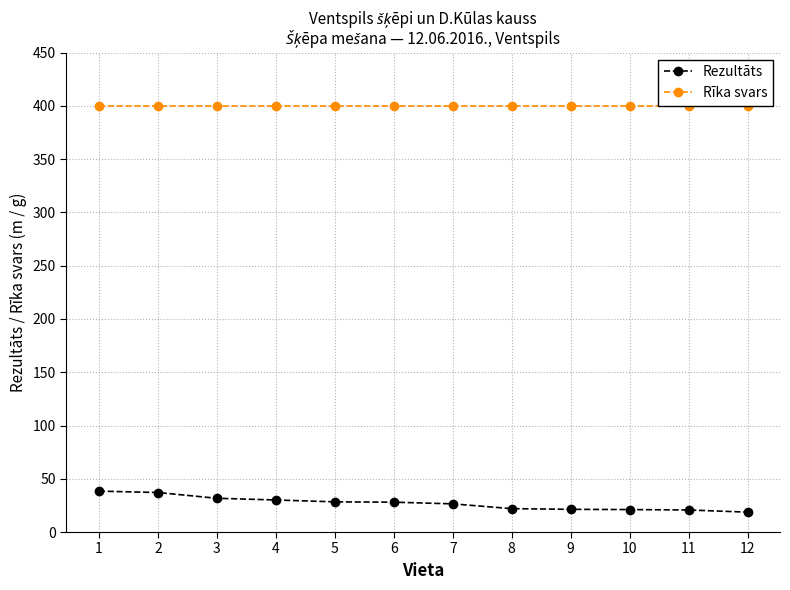

Count the number of data series in this chart.

2